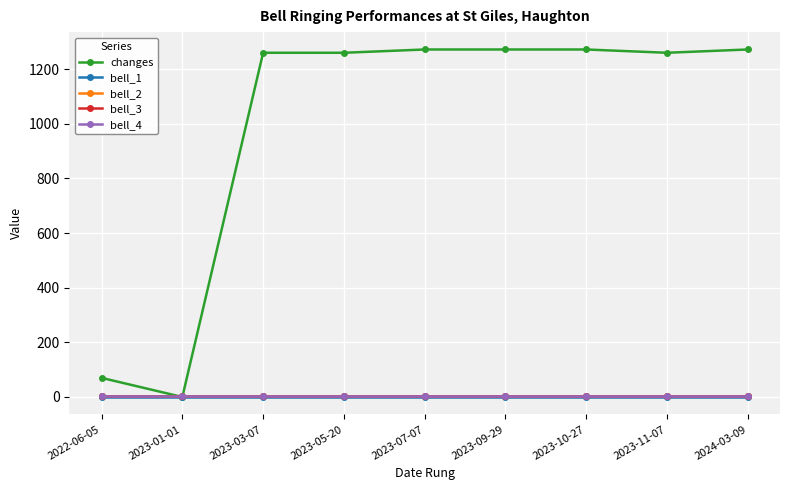

What is the label of the 4th point from the right?

2023-09-29